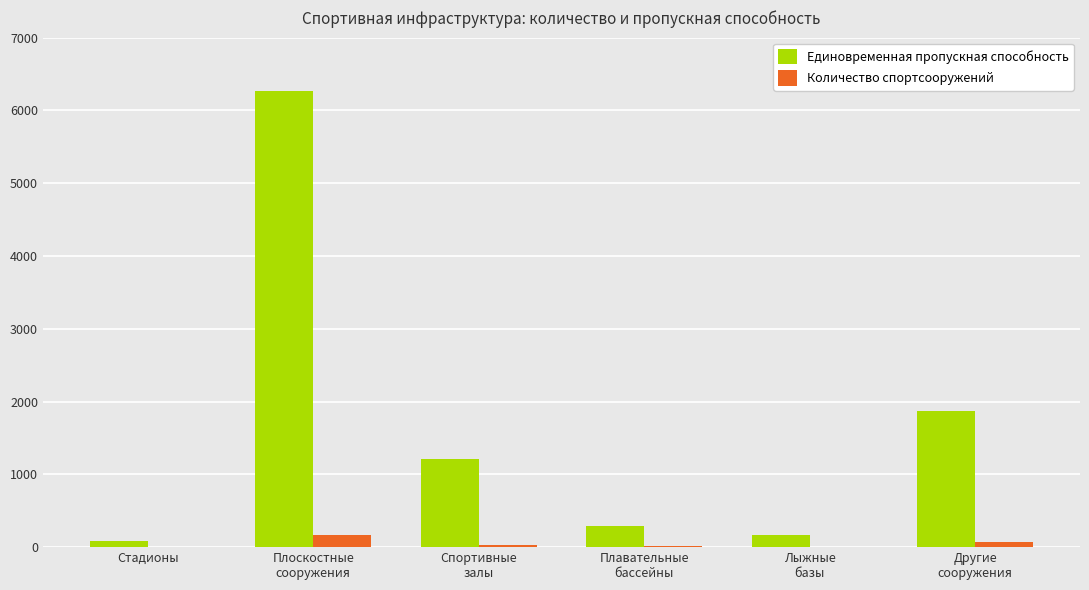

At which label does Единовременная пропускная способность reach its peak?

Плоскостные
сооружения